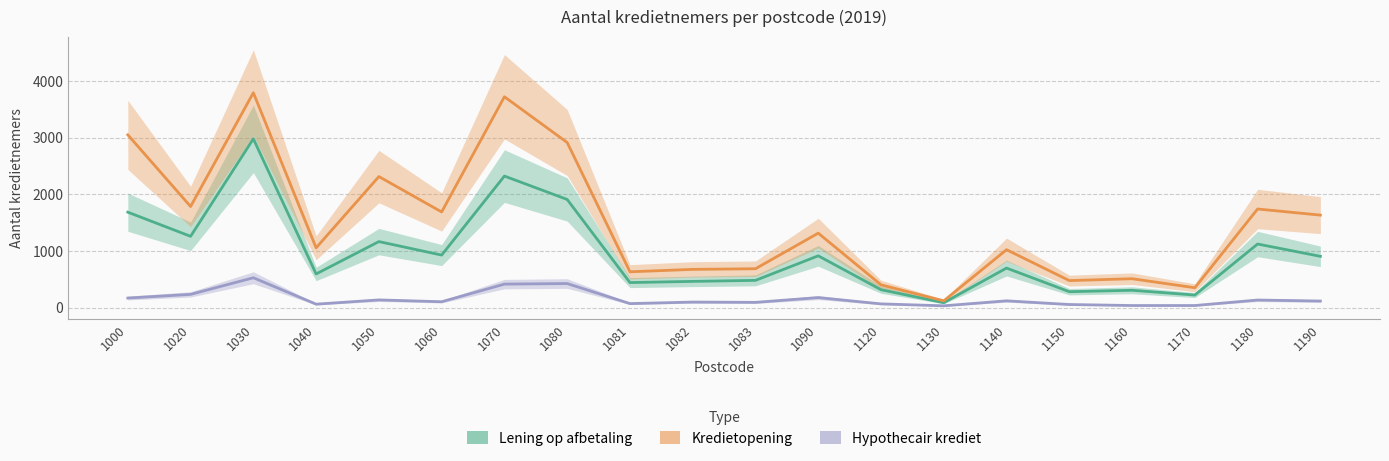

True or false: Kredietopening has a value of 1633 at 1190.

True